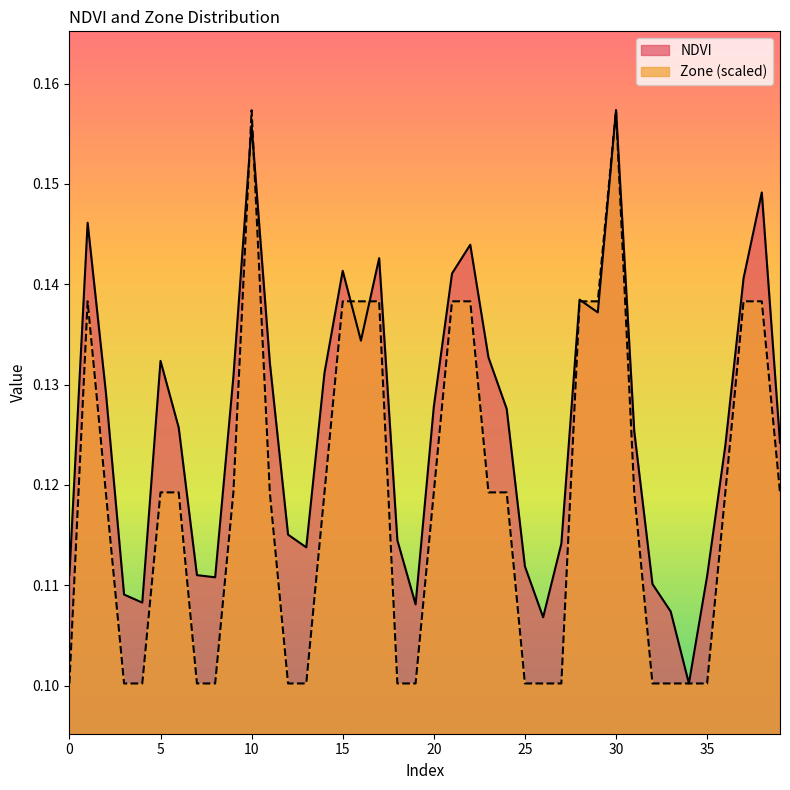

What are all the series names shown in the legend?

NDVI, Zone (scaled)